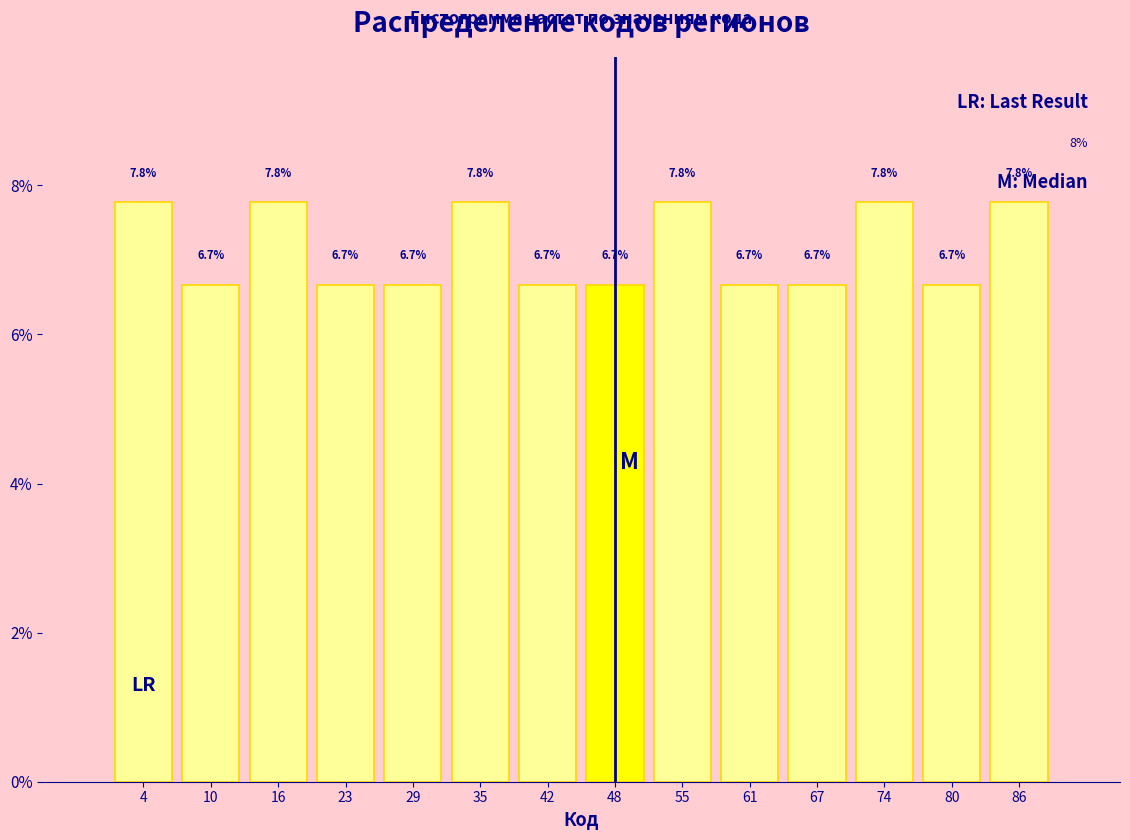

Reading left to right, list every bar in this chart as the range it spans on the x-axis followed by its height. The bar edges are not printed on the chart, so give them approximately, as read against the axis.

1 to 7: 7.8
7 to 14: 6.7
14 to 20: 7.8
20 to 26: 6.7
26 to 33: 6.7
33 to 39: 7.8
39 to 46: 6.7
46 to 52: 6.7
52 to 58: 7.8
58 to 65: 6.7
65 to 71: 6.7
71 to 77: 7.8
77 to 84: 6.7
84 to 90: 7.8